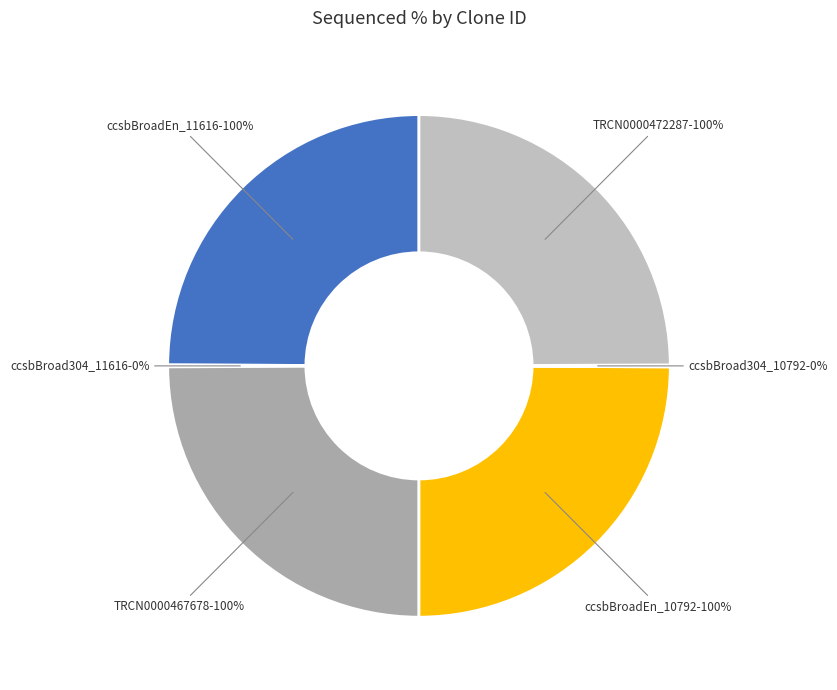

What is the smallest slice in the pie chart?

ccsbBroad304_11616